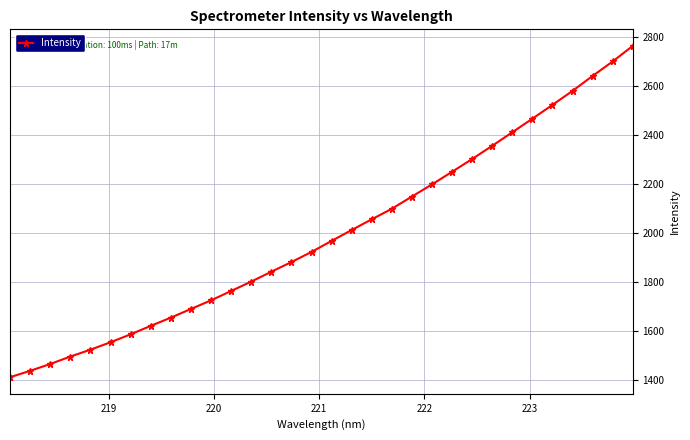

What is the smallest value displayed?

1410.7